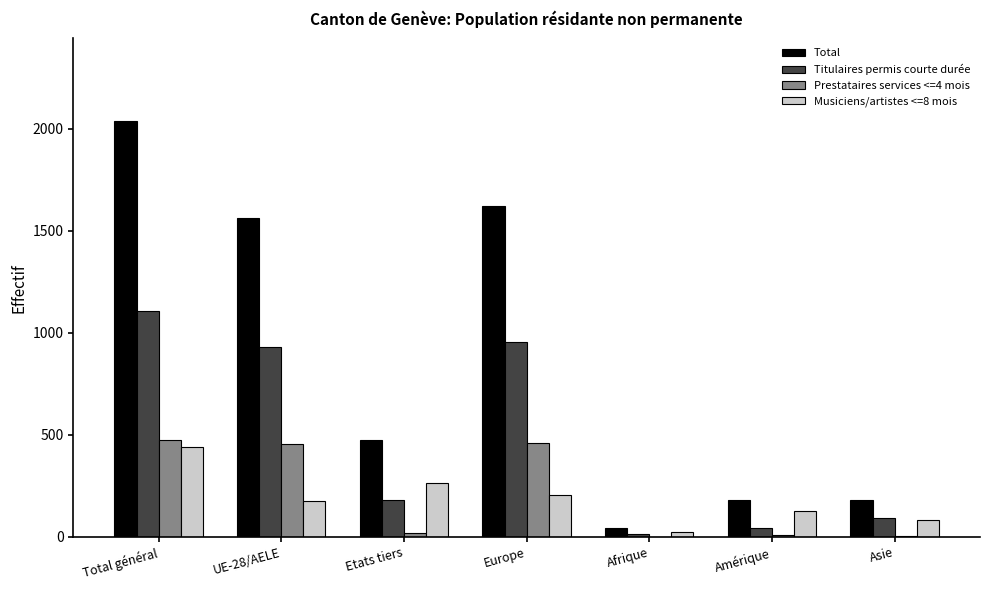

What is the difference between the Titulaires permis courte durée values at Amérique and Etats tiers?

137